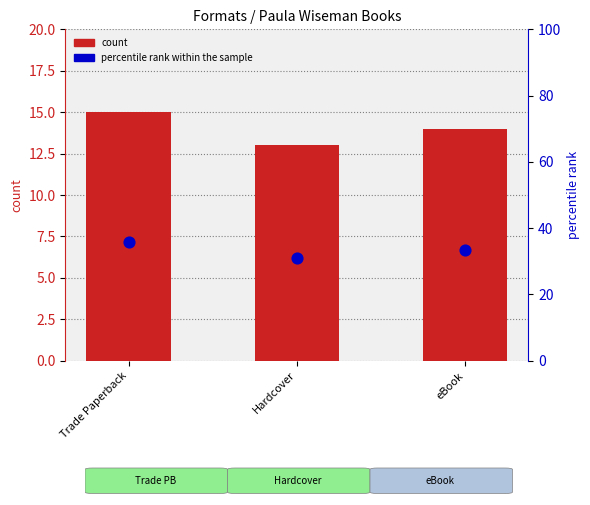

Which series has the largest Y range (max minus min)?

percentile rank within the sample